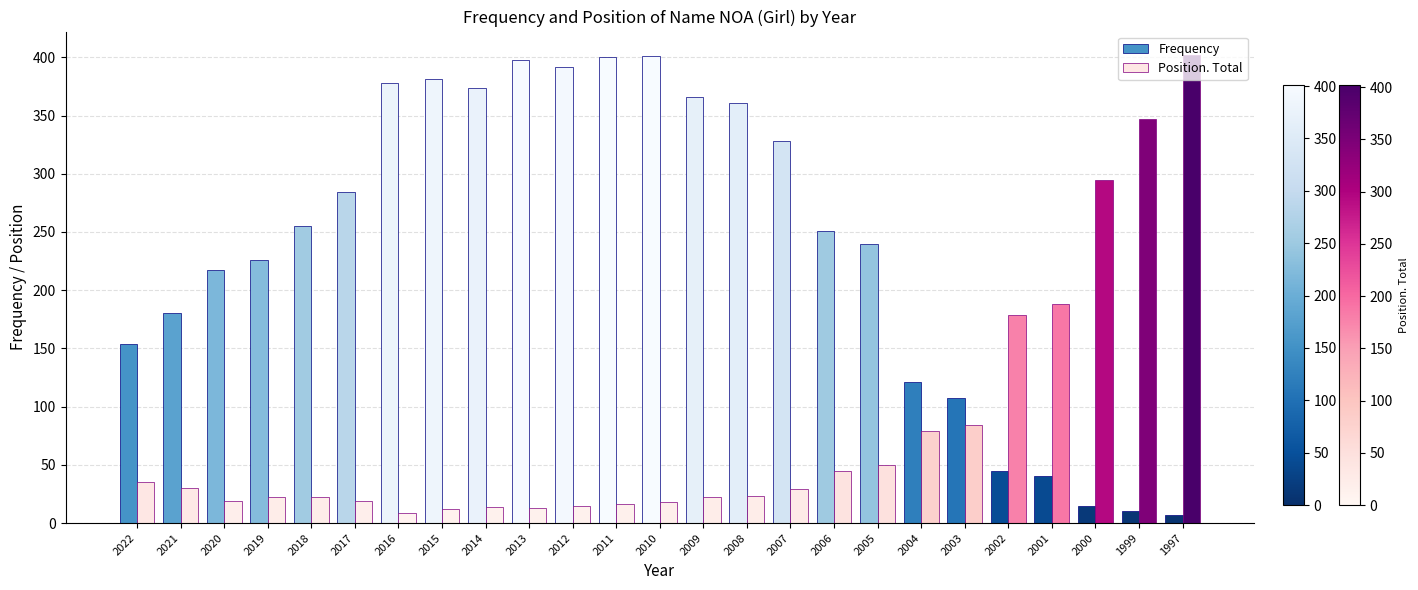

What is the average value of the Position. Total series?

79